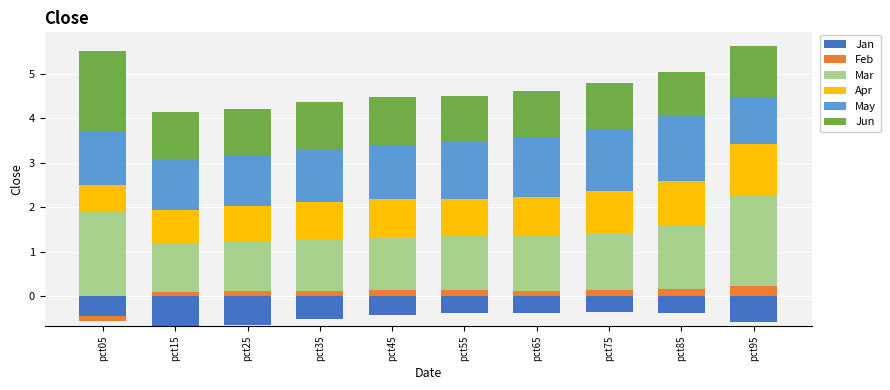

What is the value of the May bar at the 4th from the left?

1.2